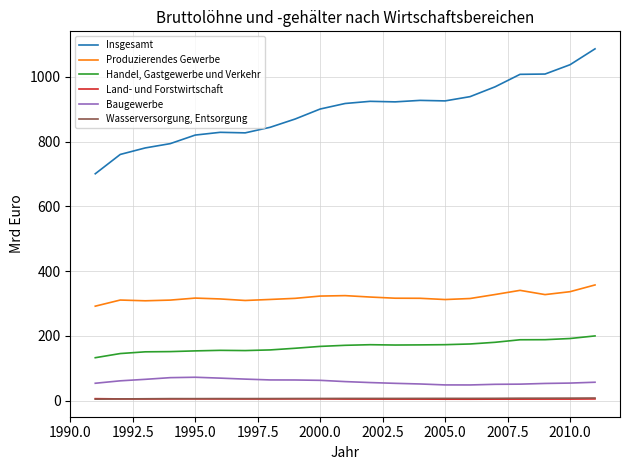

List the series in order of their peak value, lowest first.

Land- und Forstwirtschaft, Wasserversorgung, Entsorgung, Baugewerbe, Handel, Gastgewerbe und Verkehr, Produzierendes Gewerbe, Insgesamt